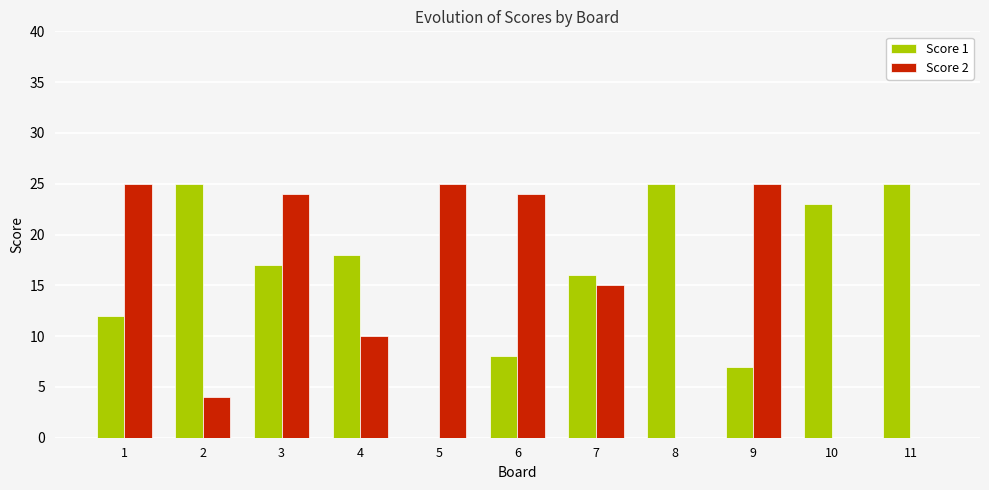

At which category is the sum across all series the highest?

3